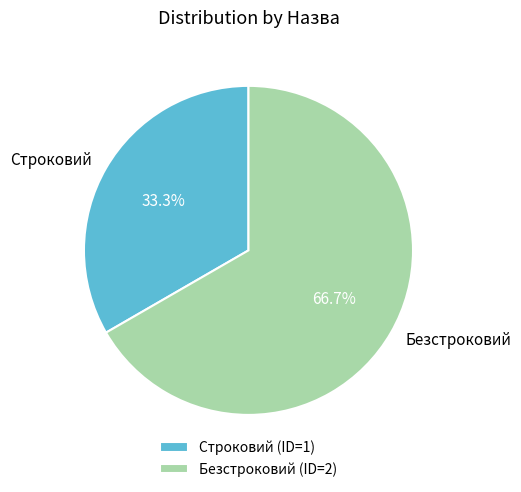

What is the total percentage of Безстроковий and Строковий?

100.0%